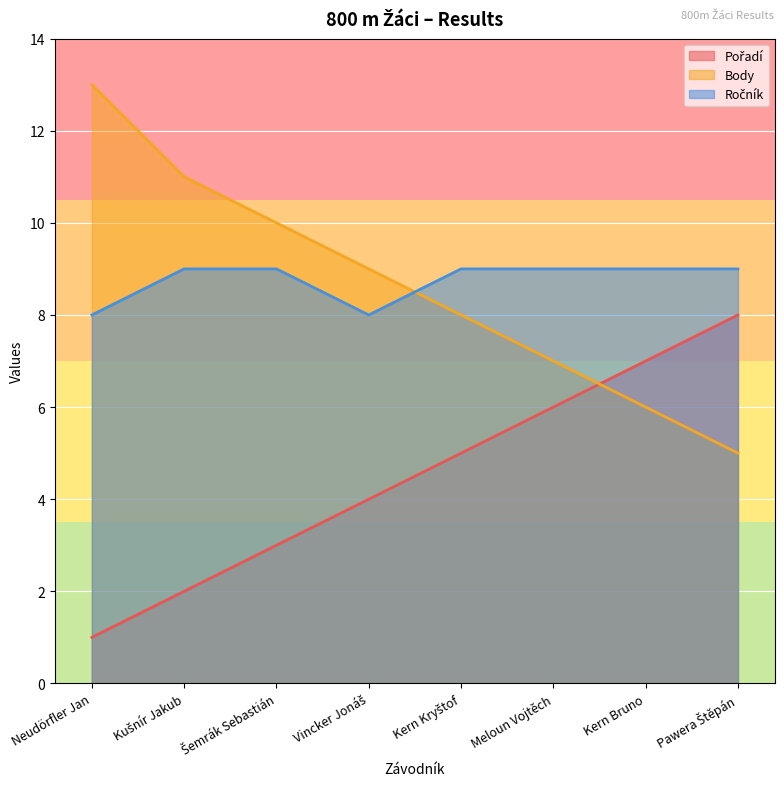

How many categories are shown in the chart?

8